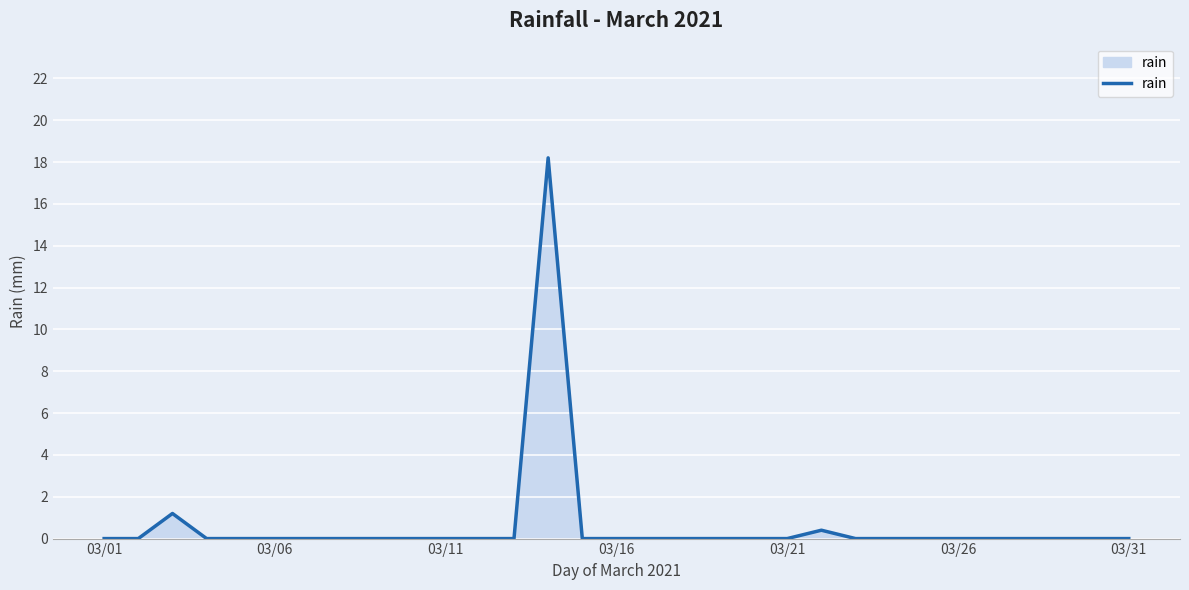

What is the greatest value displayed?

18.2